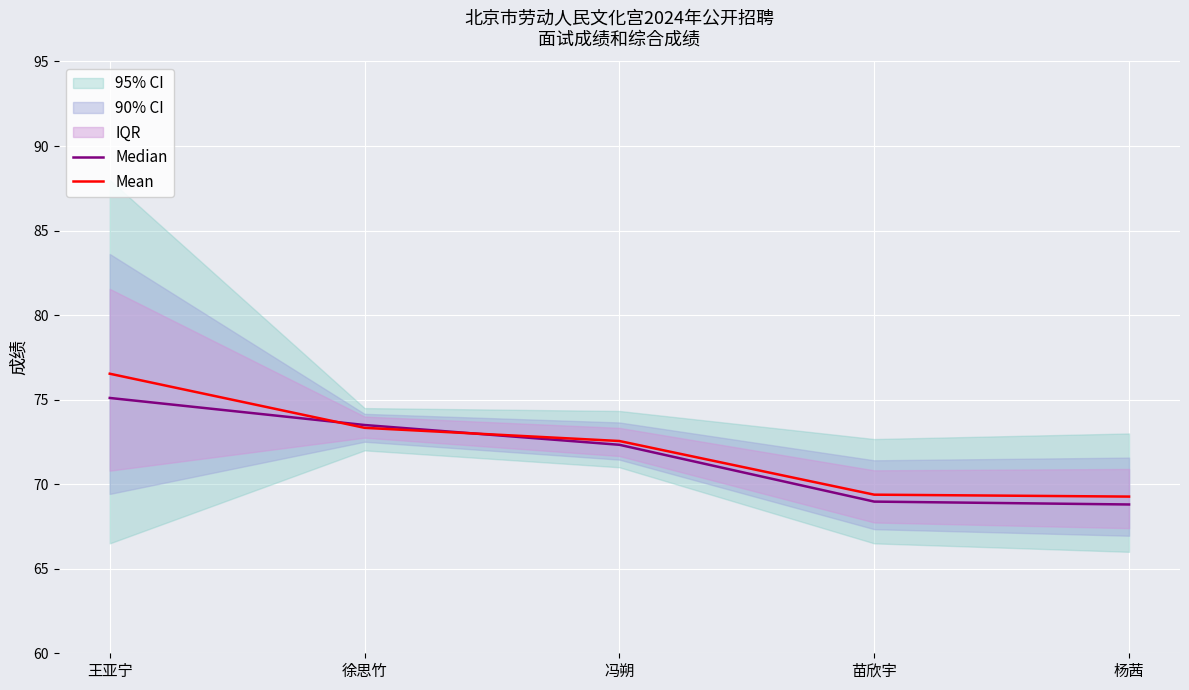

Is the value of Median at 杨茜 greater than the value of Mean at 王亚宁?

No